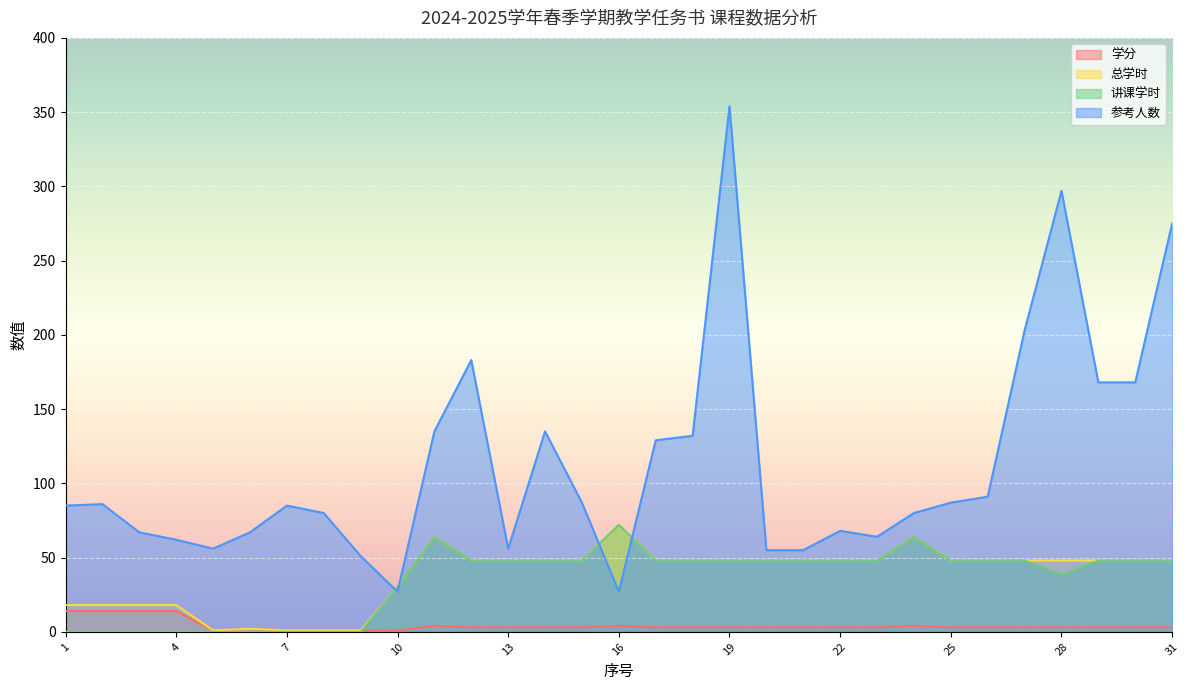

What is the total value across all series at 20?

154